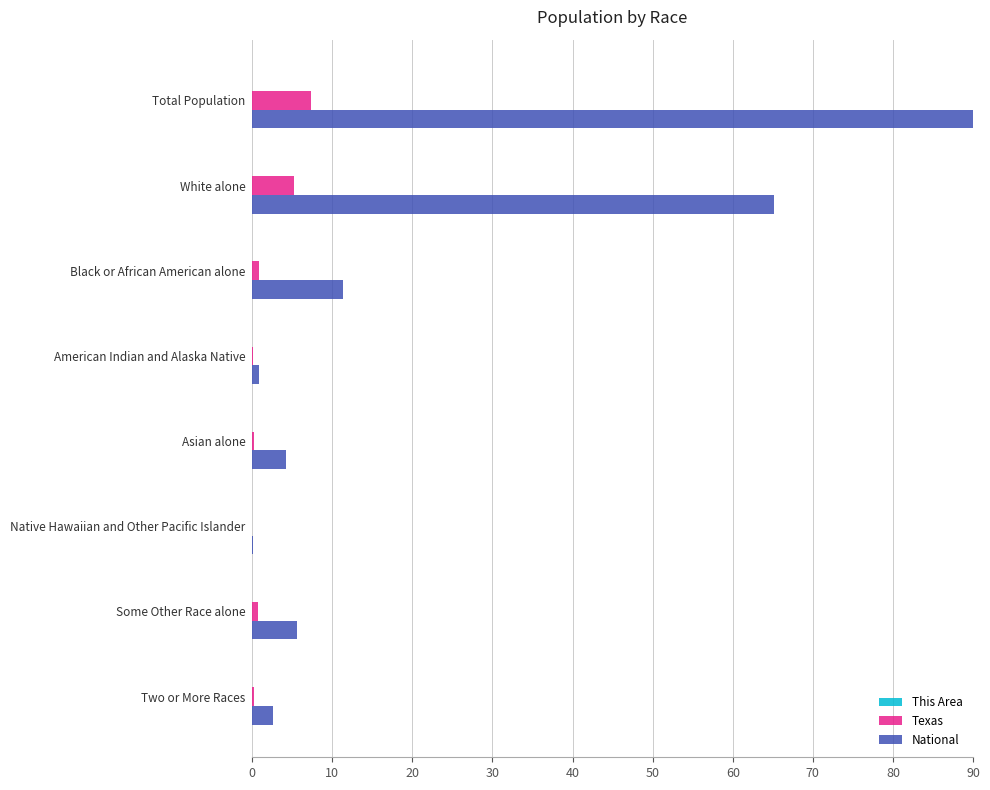

Which series changed the most between Total Population and Two or More Races?

National